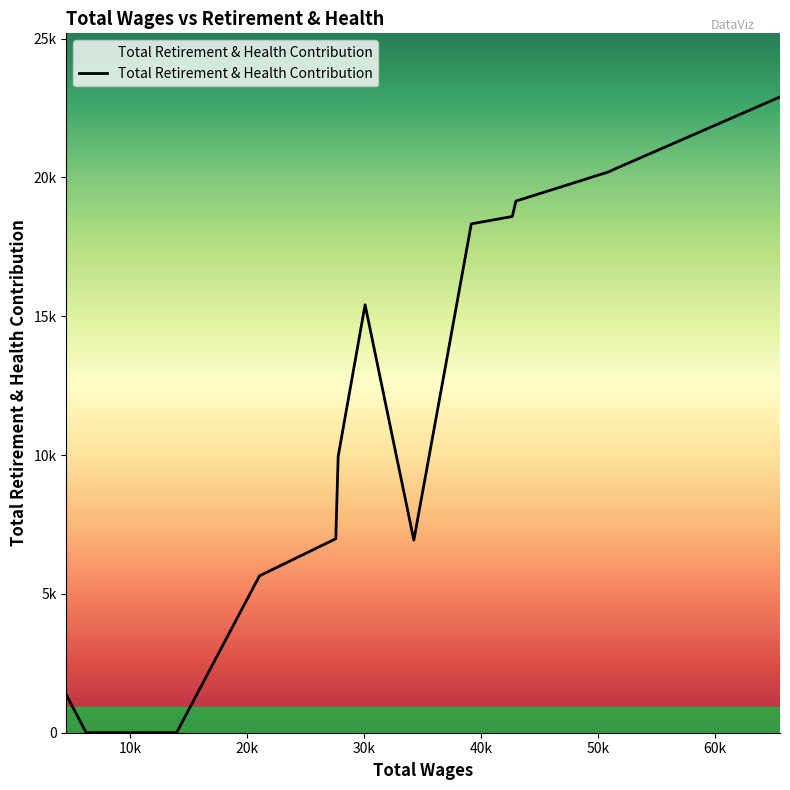

True or false: there are more than 1 points higher than both neighbors.

False